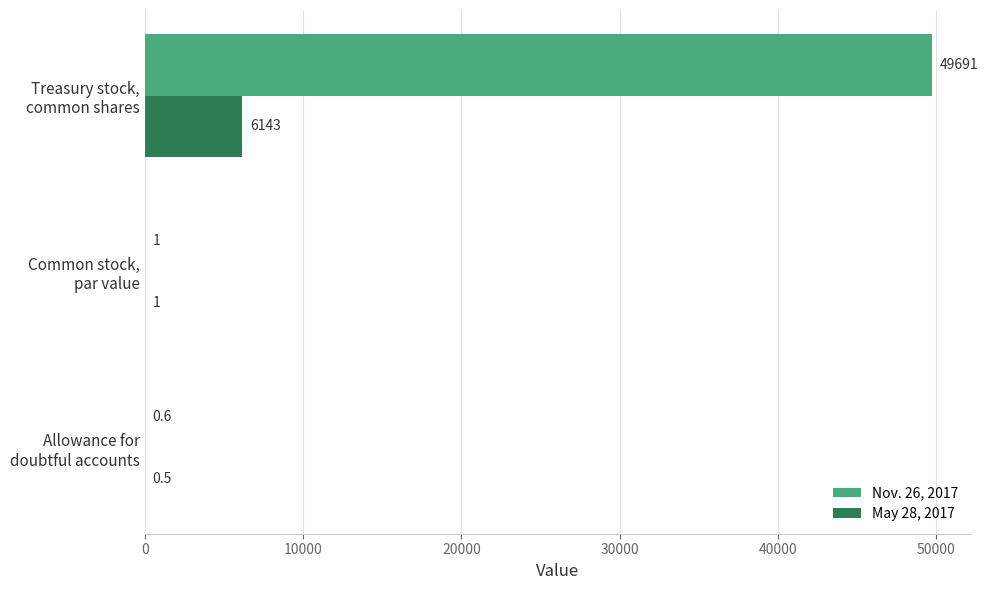

Which series has the largest total across all categories?

Nov. 26, 2017